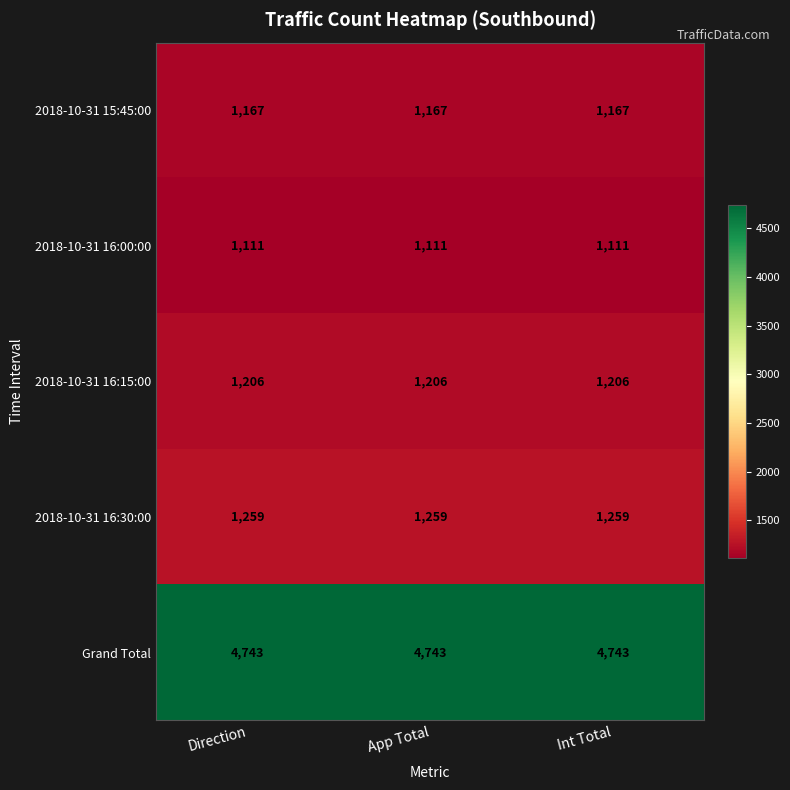

Rank the series by their maximum value, from lowest to highest.

2018-10-31 16:00:00, 2018-10-31 15:45:00, 2018-10-31 16:15:00, 2018-10-31 16:30:00, Grand Total